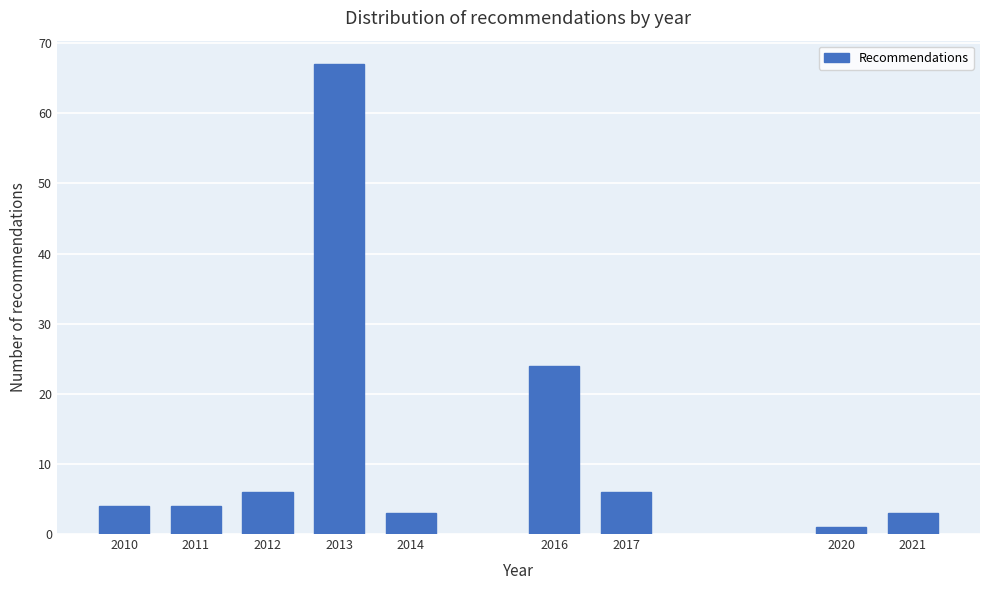

Reading left to right, list all the values displayed in this chart.

2010=4	2011=4	2012=6	2013=67	2014=3	2016=24	2017=6	2020=1	2021=3